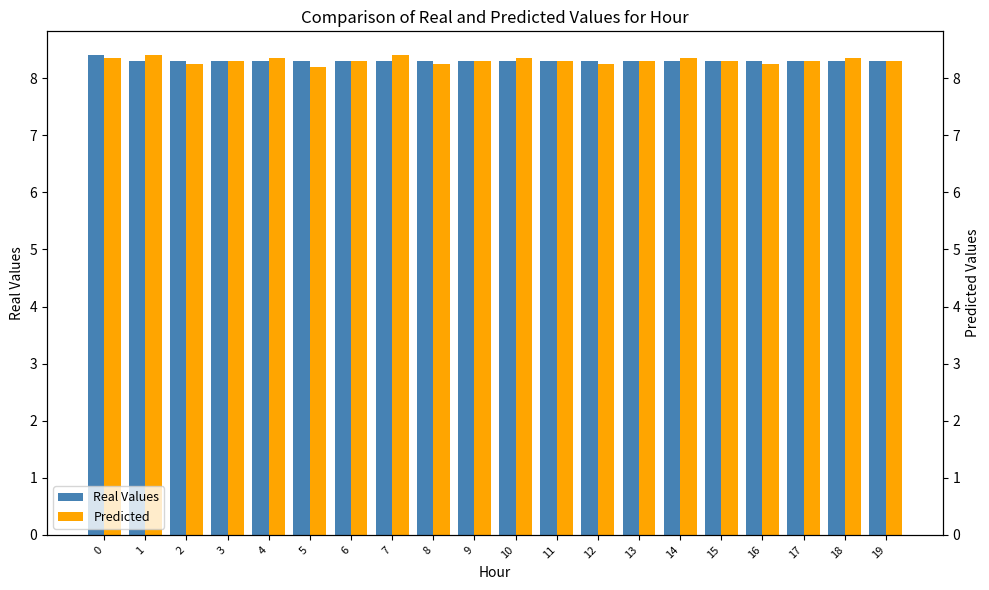

Reading left to right, list all the values displayed in this chart.

Real Values: 8.4	8.3	8.3	8.3	8.3	8.3	8.3	8.3	8.3	8.3	8.3	8.3	8.3	8.3	8.3	8.3	8.3	8.3	8.3	8.3
Predicted: 8.3	8.4	8.2	8.3	8.3	8.2	8.3	8.4	8.2	8.3	8.3	8.3	8.2	8.3	8.3	8.3	8.2	8.3	8.3	8.3